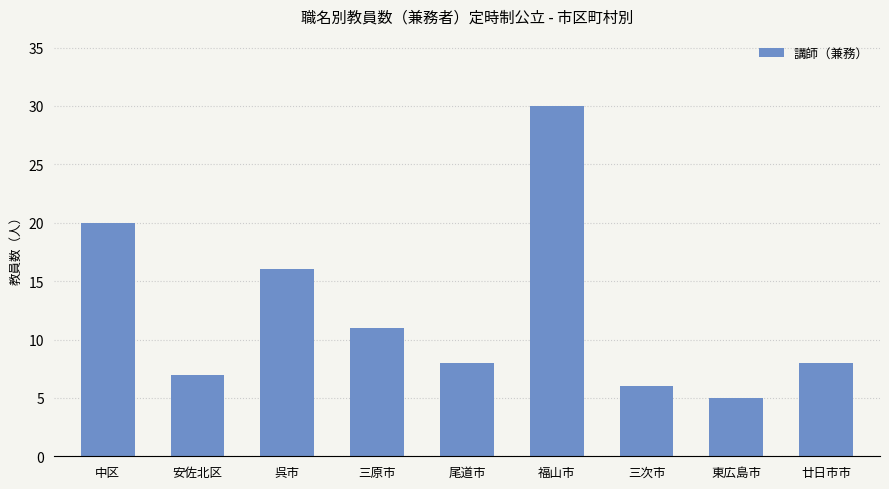

At which category does the chart reach its minimum across all series?

東広島市